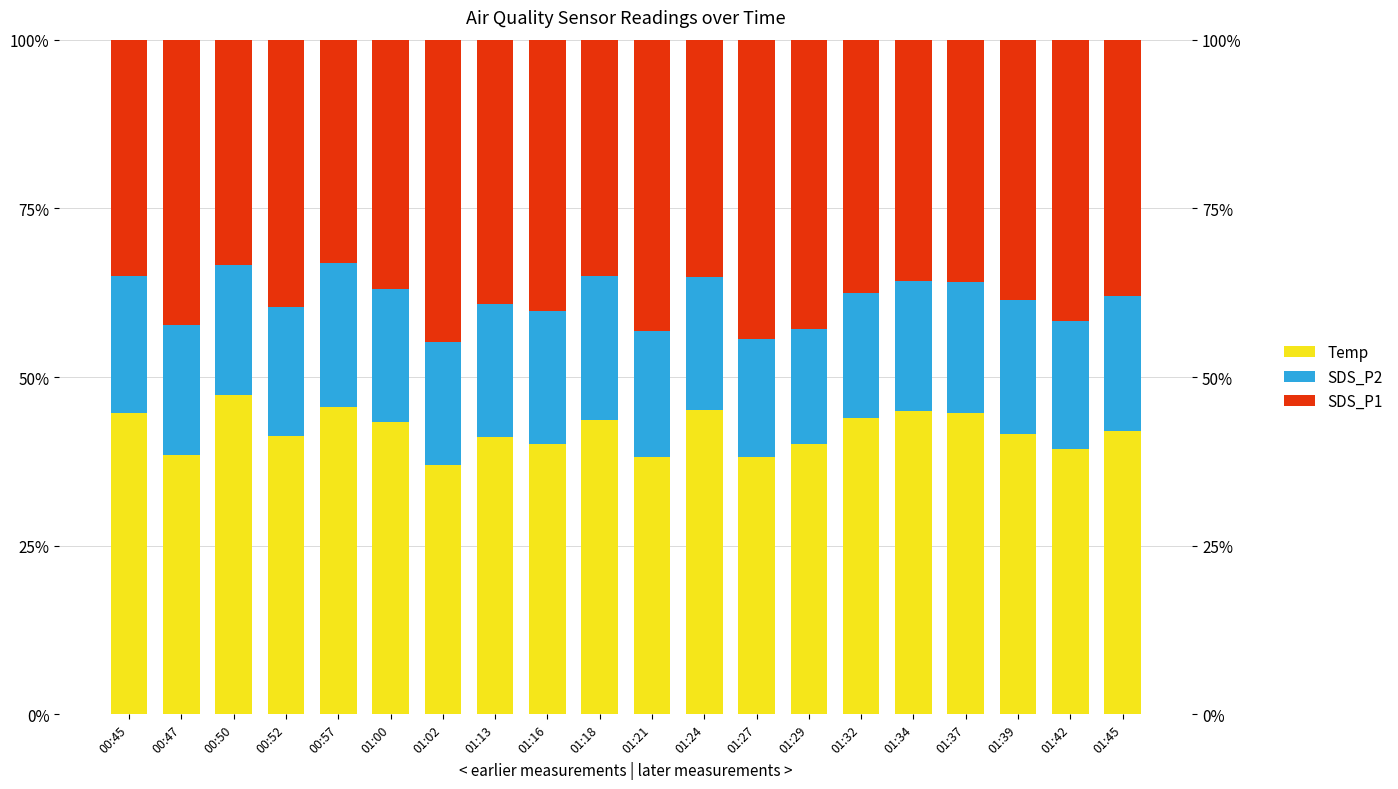

What is the difference between the SDS_P2 values at 01:27 and 01:16?

2.3